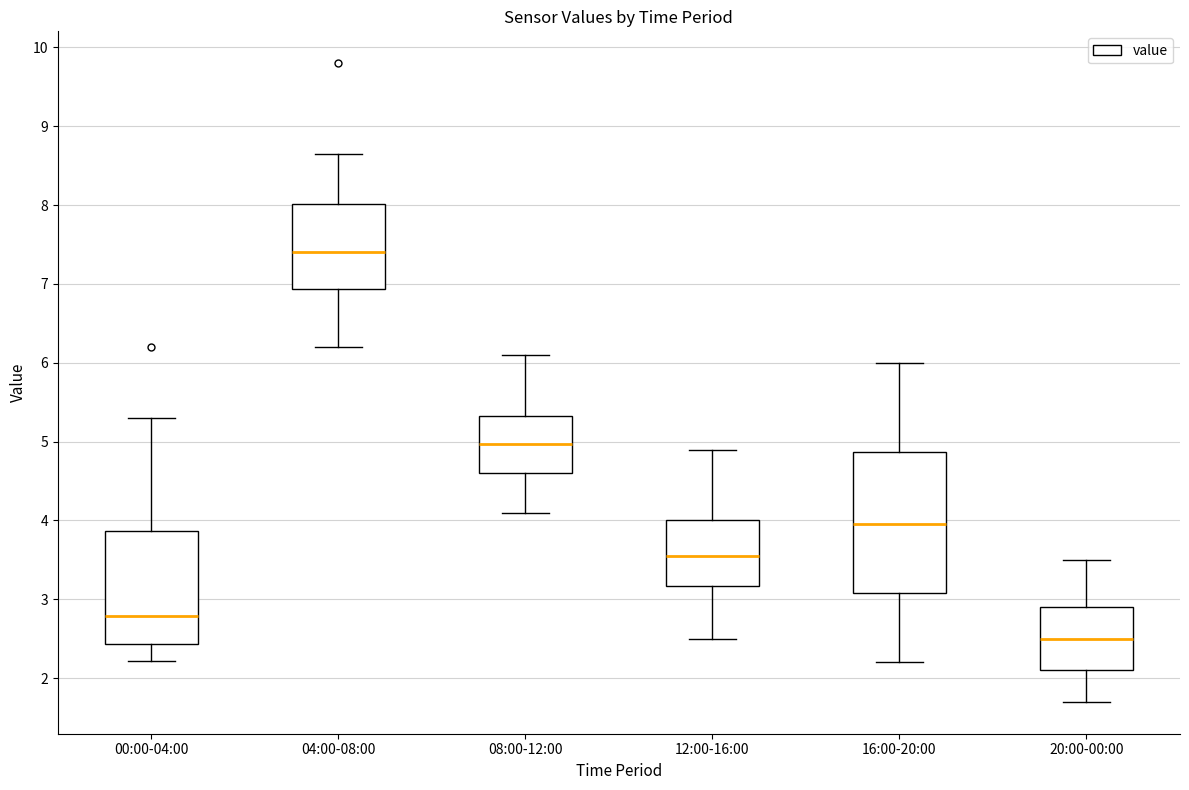

Reading left to right, read every box against the y-axis: the position of its median line, the range the box covers, and the ends of its whiskers. The values are not printed on the chart, so give them approximately, as read against the axis.

00:00-04:00: median 2.8, box 2.4 to 3.9, whiskers 2.2 to 5.3
04:00-08:00: median 7.4, box 6.9 to 8.0, whiskers 6.2 to 8.7
08:00-12:00: median 5.0, box 4.6 to 5.3, whiskers 4.1 to 6.1
12:00-16:00: median 3.6, box 3.2 to 4.0, whiskers 2.5 to 4.9
16:00-20:00: median 4.0, box 3.1 to 4.9, whiskers 2.2 to 6.0
20:00-00:00: median 2.5, box 2.1 to 2.9, whiskers 1.7 to 3.5